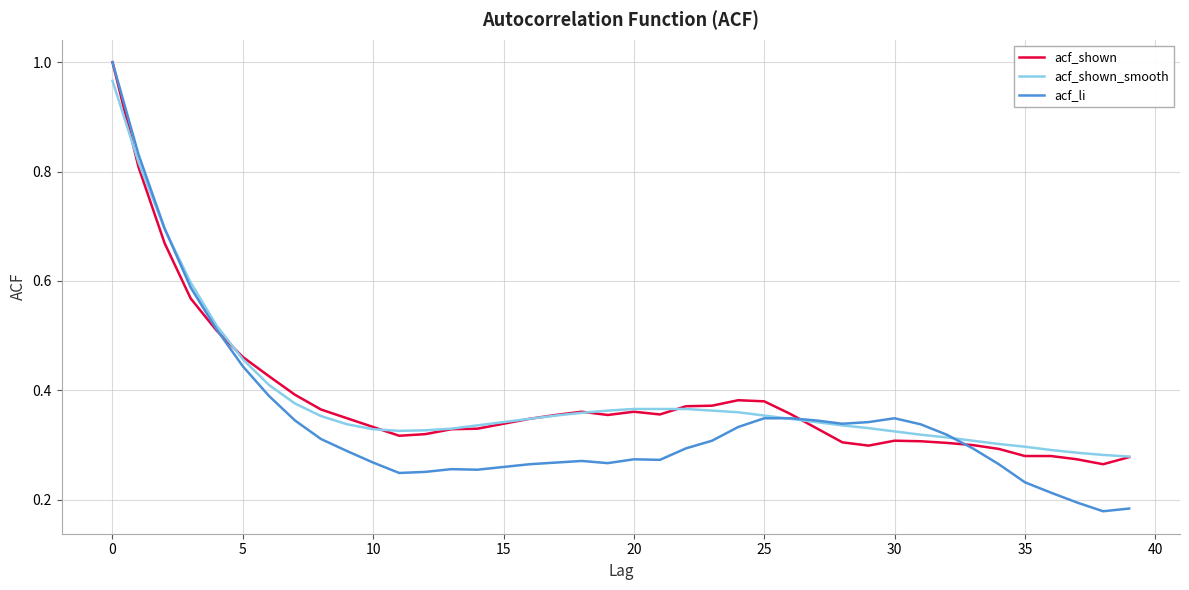

Which series has the widest spread of values?

acf_li